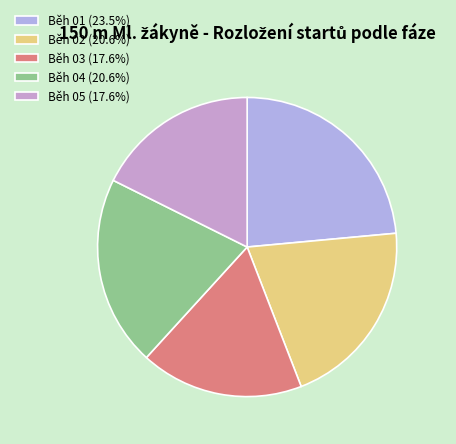

Count the number of slices in the pie.

5